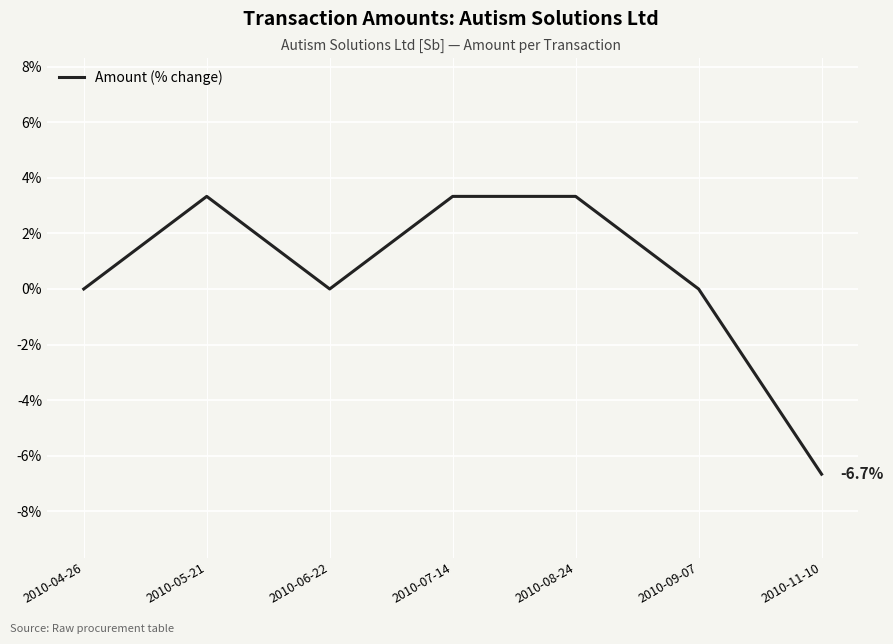

The chart shows a value of 1.0 at 2010-08-24. True or false?

False